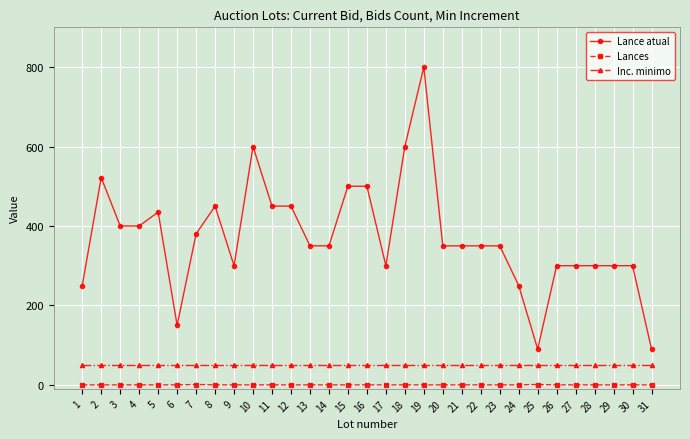

The Lances series shows 0 at 8. True or false?

True